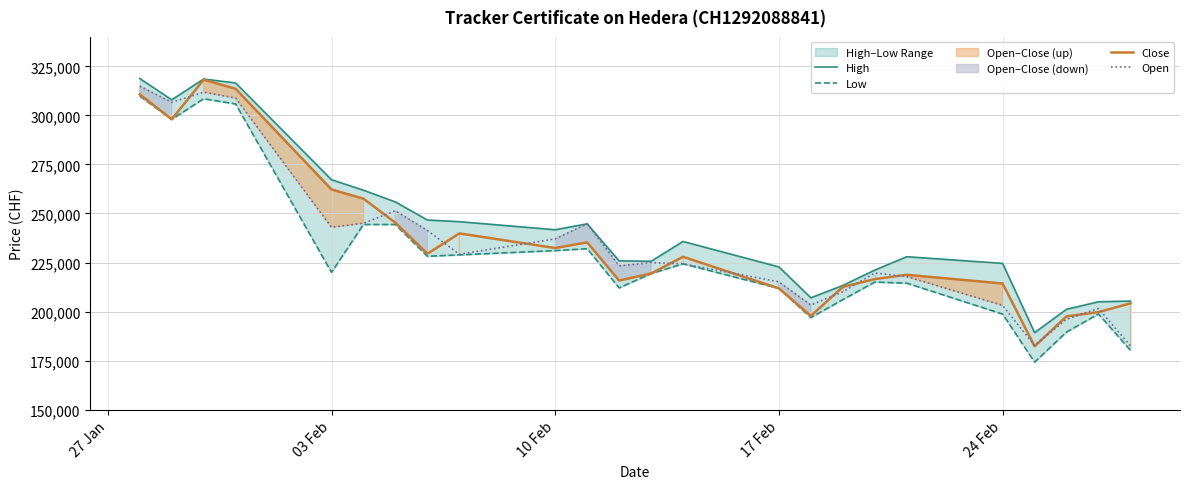

What is the lowest value of the Open series?

182465